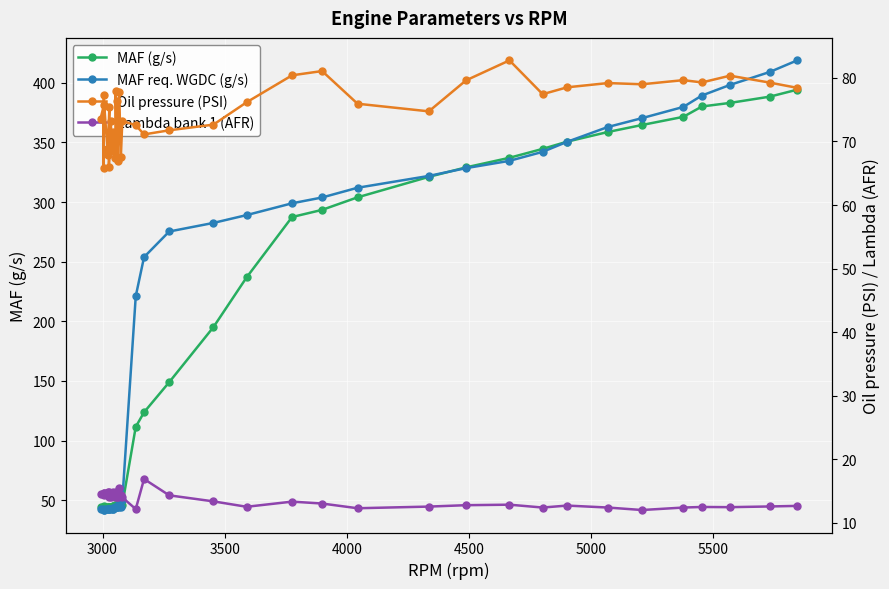

What are all the series names shown in the legend?

MAF (g/s), MAF req. WGDC (g/s), Oil pressure (PSI), Lambda bank 1 (AFR)